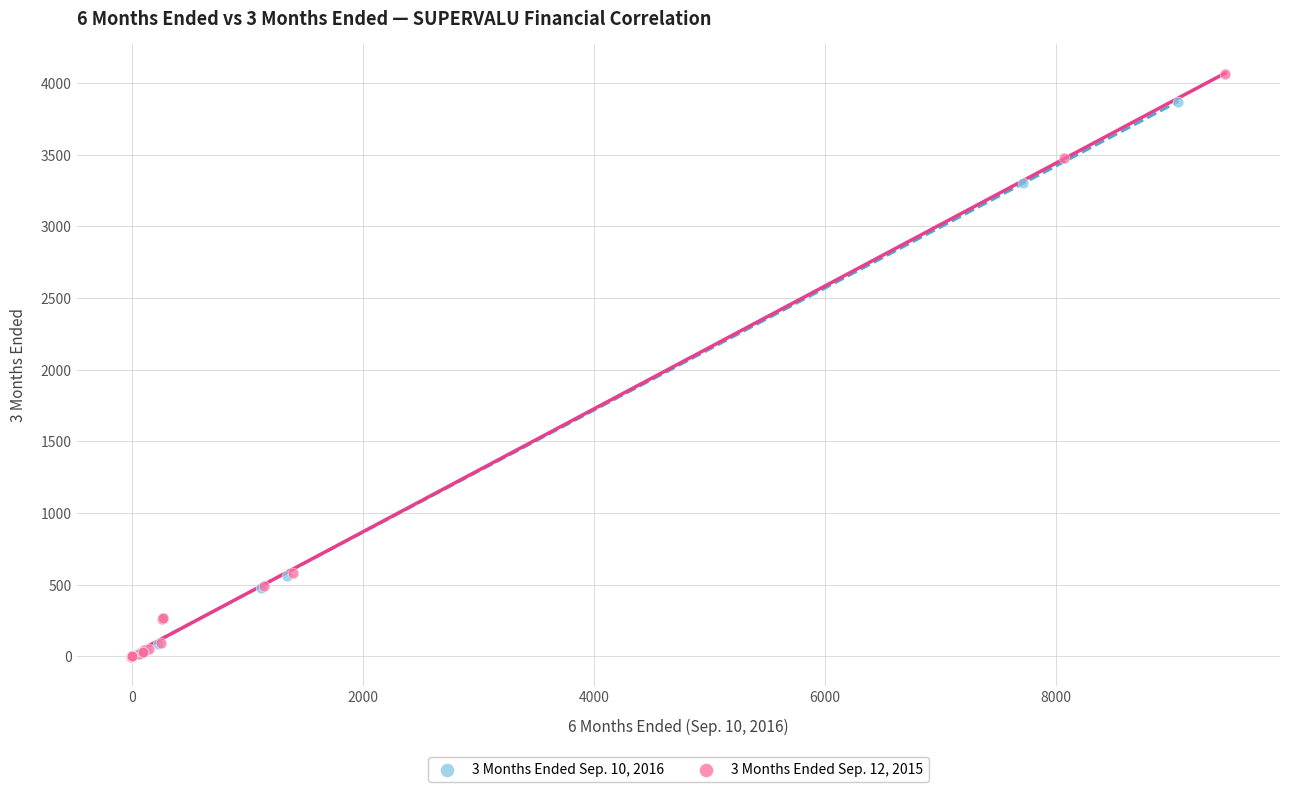

What are all the series names shown in the legend?

3 Months Ended Sep. 10, 2016, 3 Months Ended Sep. 12, 2015